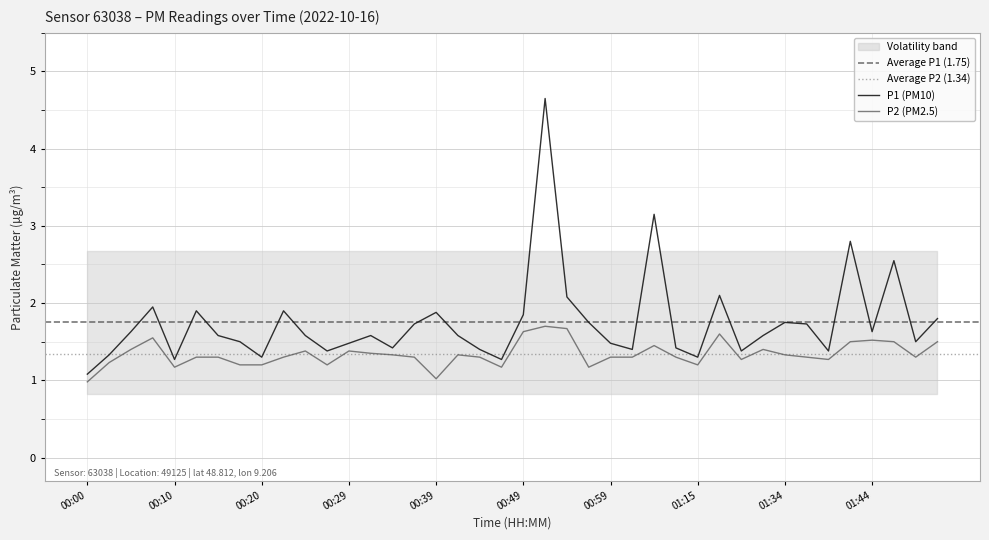

Which series has the largest total across all categories?

P1